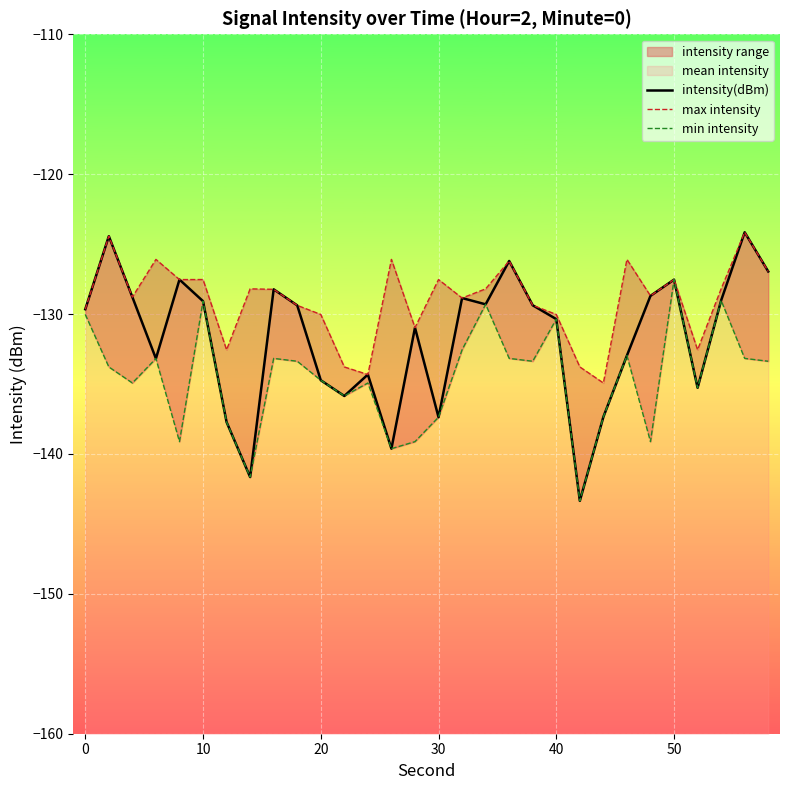

In intensity(dBm), how many points are higher than both neighbors (excluding endpoints)?

9